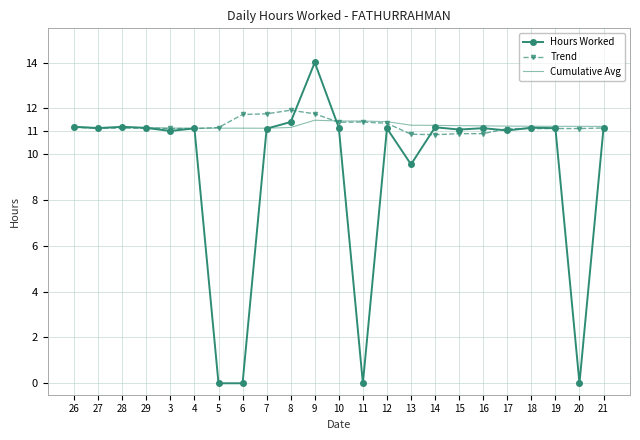

What is the total value across all series at 4?

33.4